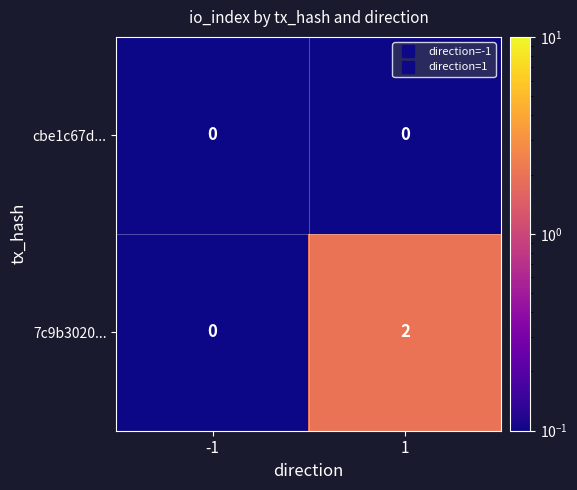

True or false: 7c9b3020... has a value of -1 at -1.

False